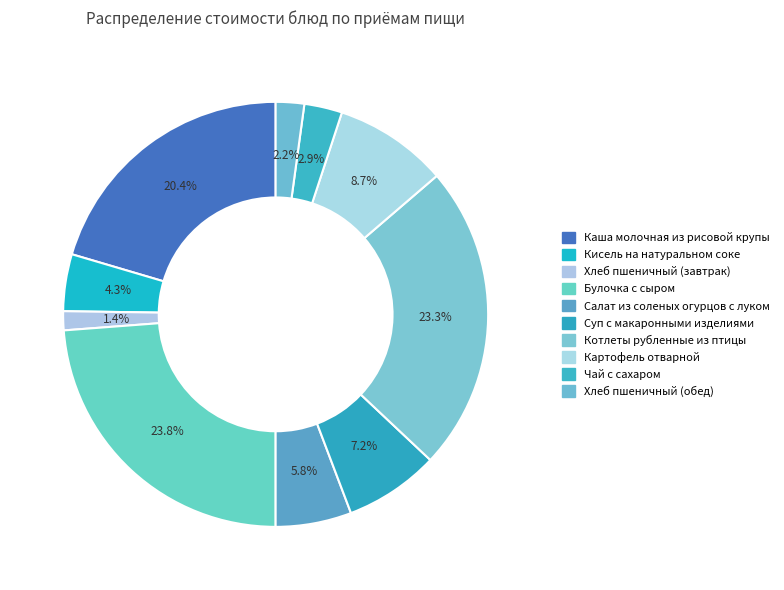

The Булочка с сыром slice represents 24% of the pie. True or false?

True